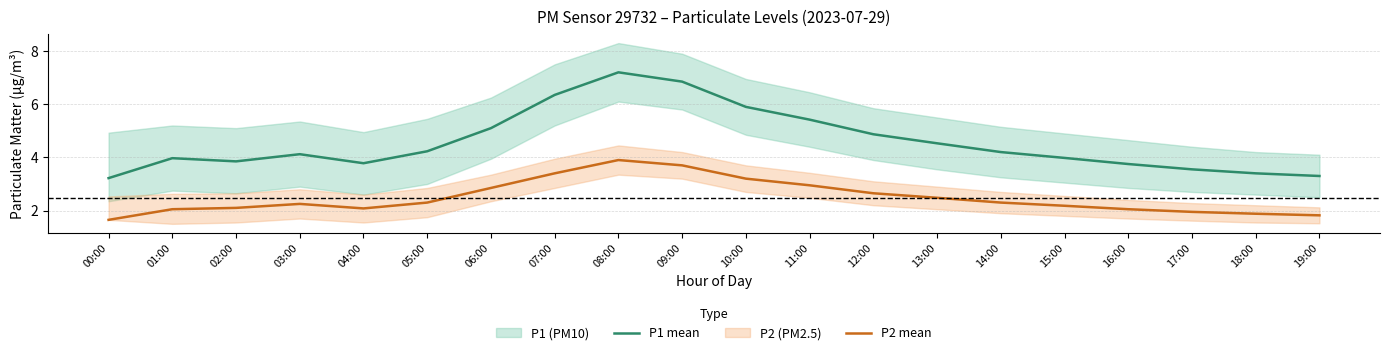

Does the chart have visible grid lines?

Yes